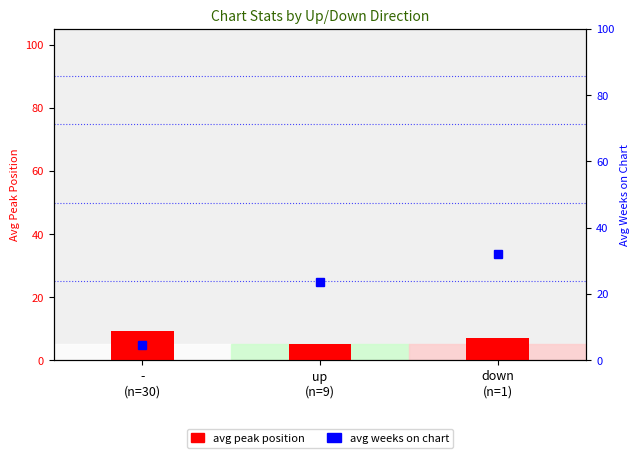

The value at -
(n=30) is 9.3. True or false?

True